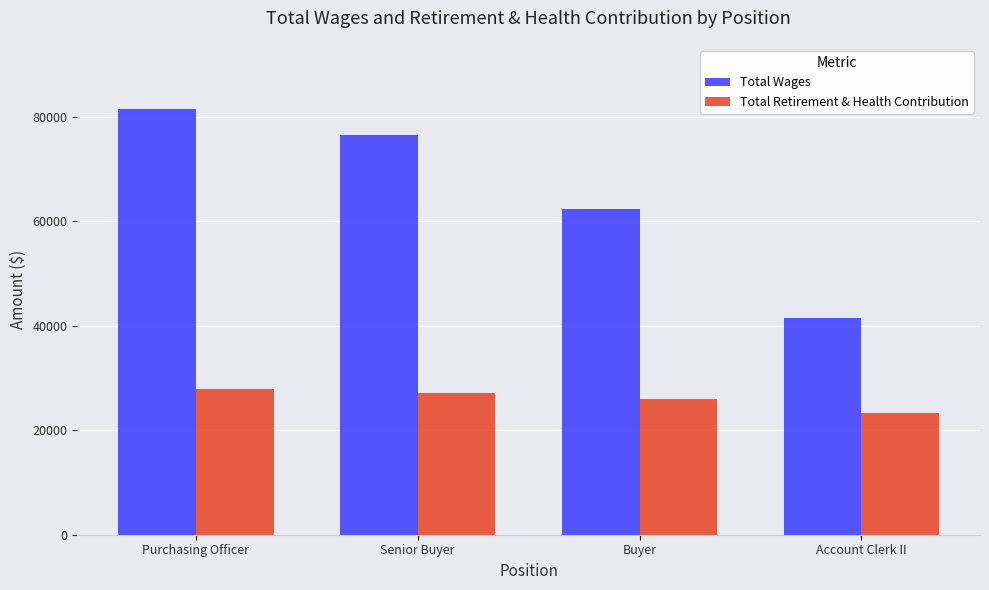

Are the bars grouped side by side (vs. stacked)?

Yes